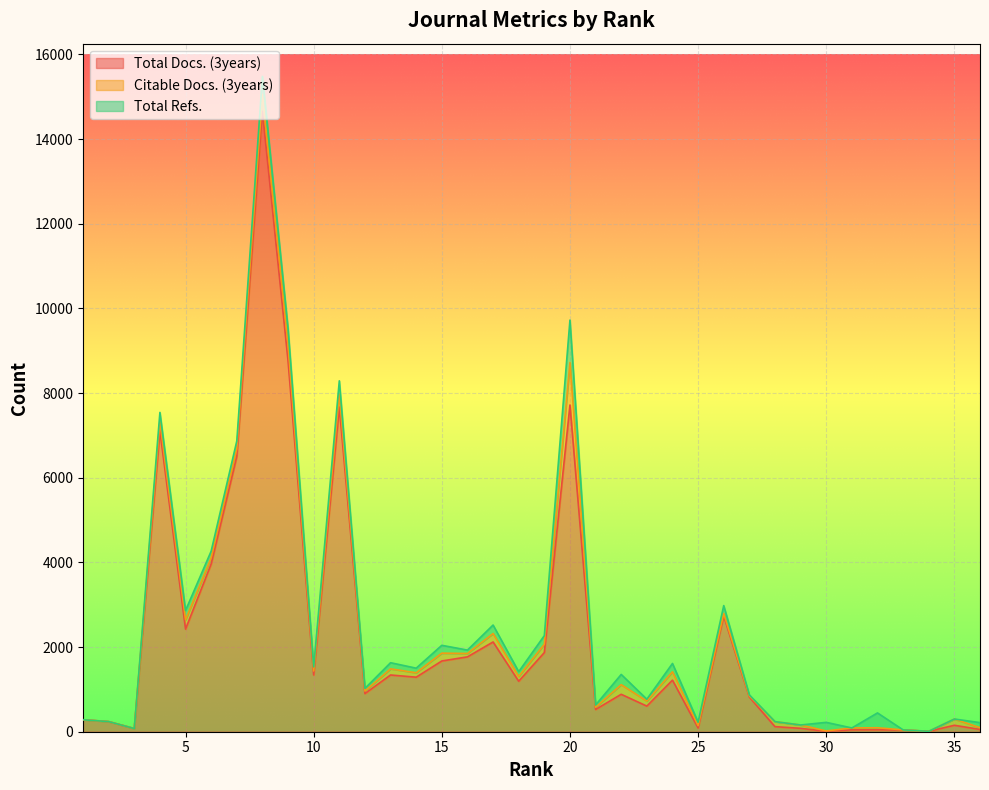

Does the chart display data point markers on the line(s)?

No